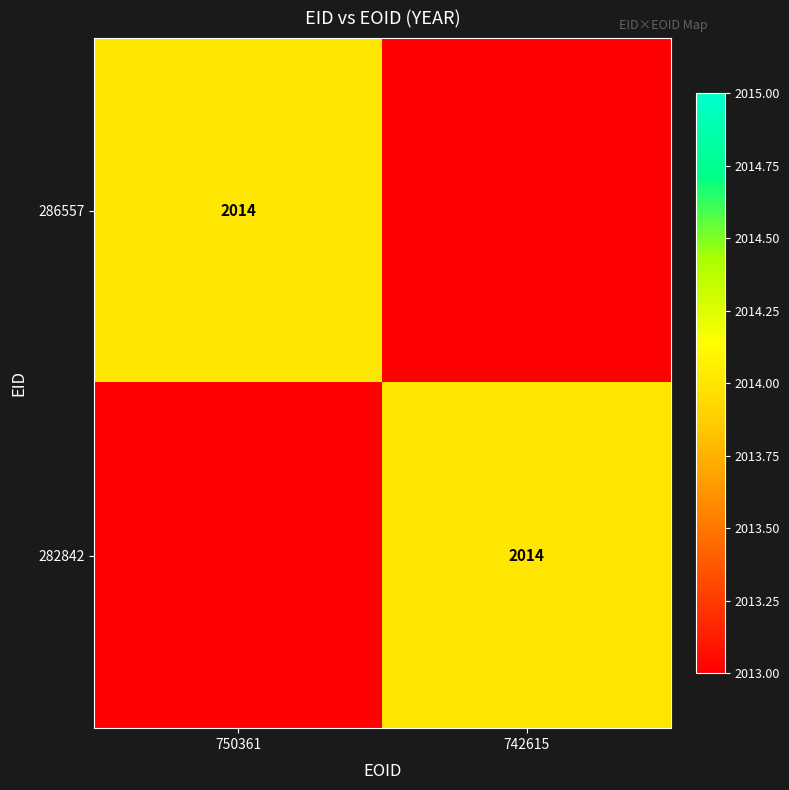

True or false: 286557 has a value of 3439 at 750361.

False